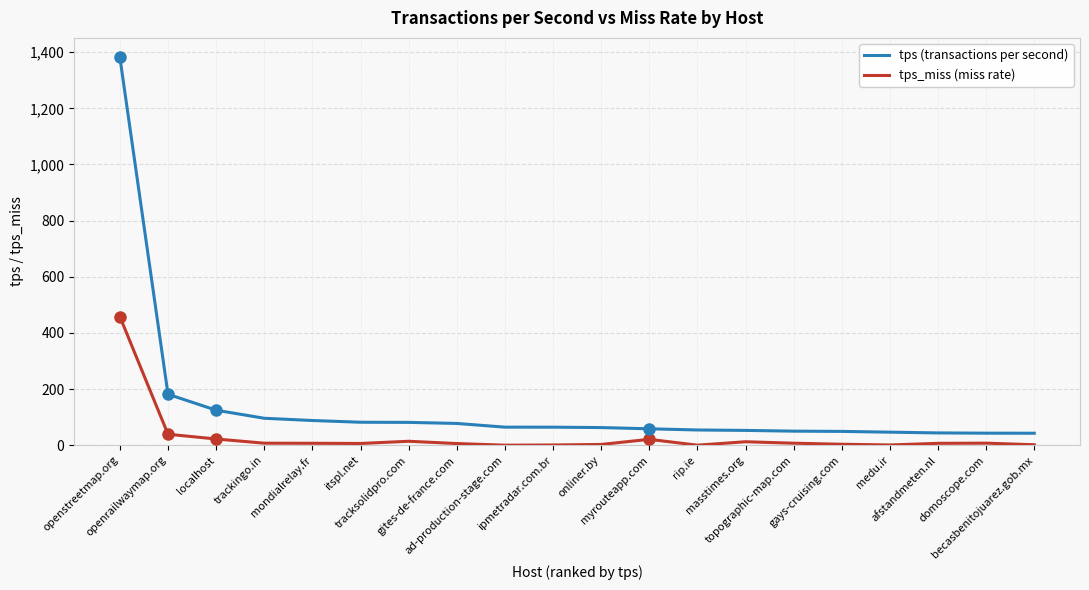

Which series has the largest range (max minus min)?

tps (transactions per second)